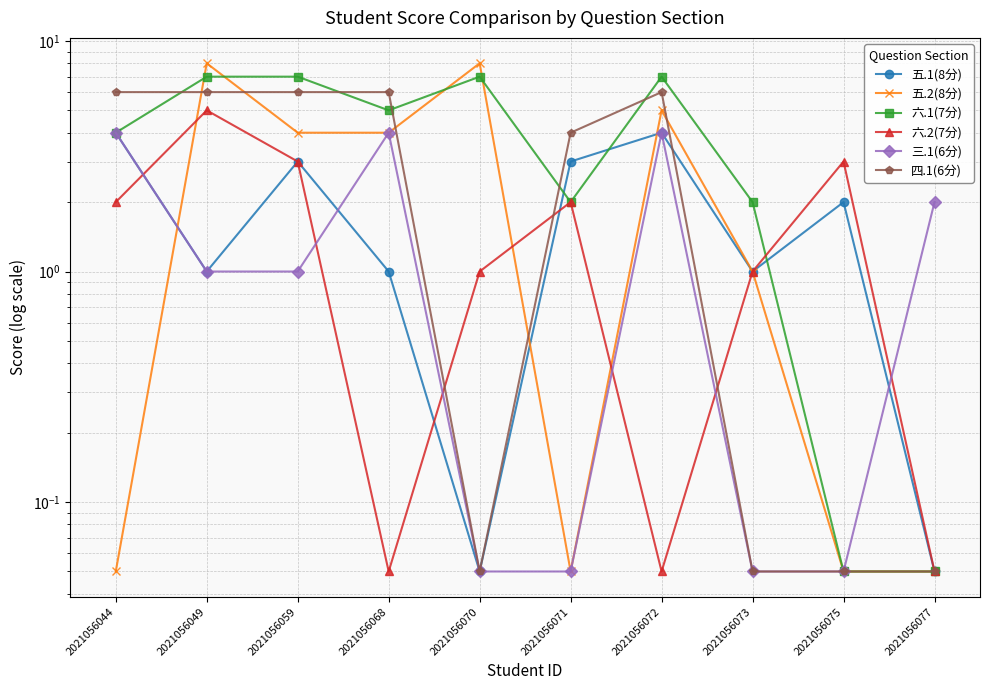

How many interior local valleys does the 五.2(8分) series have?

1